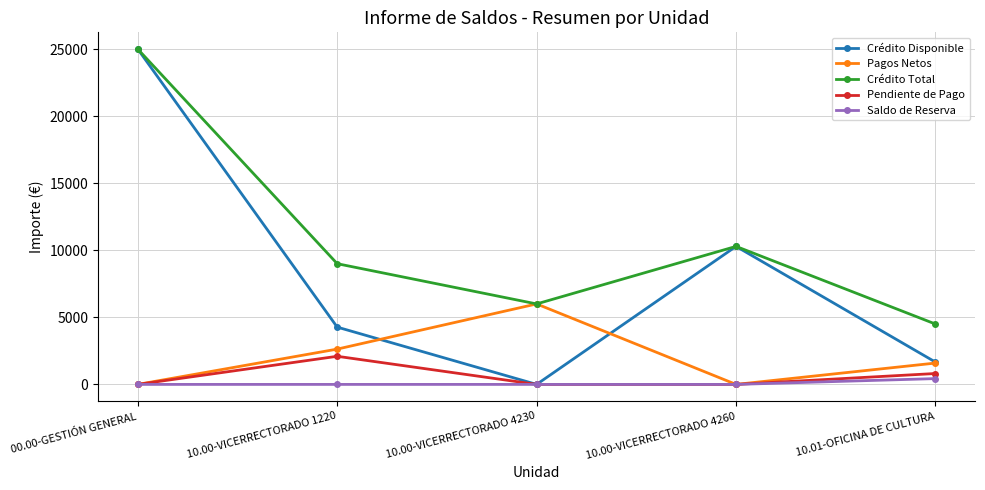

List the labels in order of Crédito Total value, smallest first.

10.01-OFICINA DE CULTURA, 10.00-VICERRECTORADO 4230, 10.00-VICERRECTORADO 1220, 10.00-VICERRECTORADO 4260, 00.00-GESTIÓN GENERAL